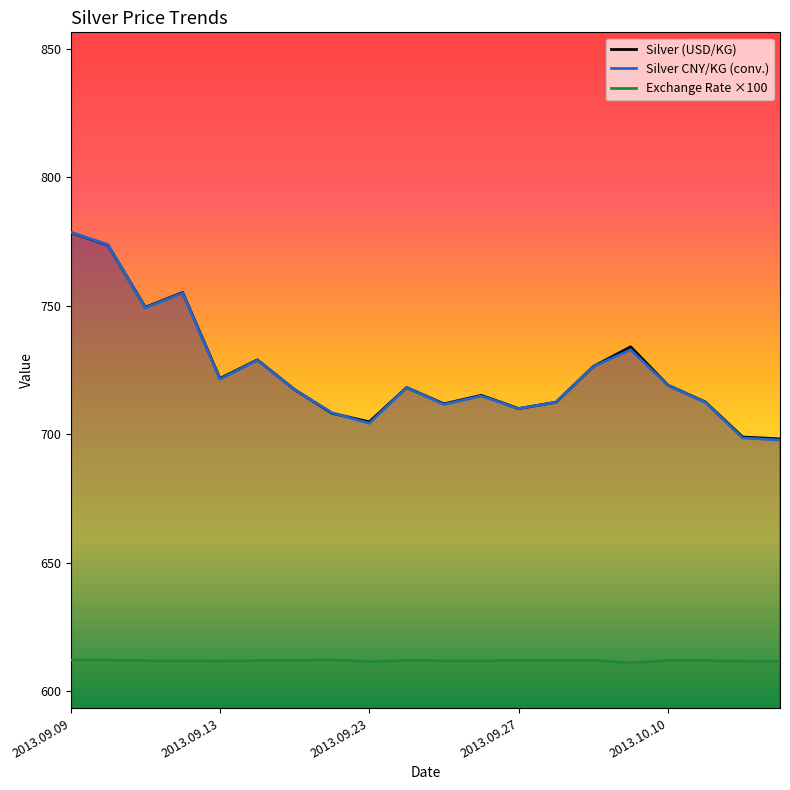

At which category is the sum across all series the highest?

2013.09.09